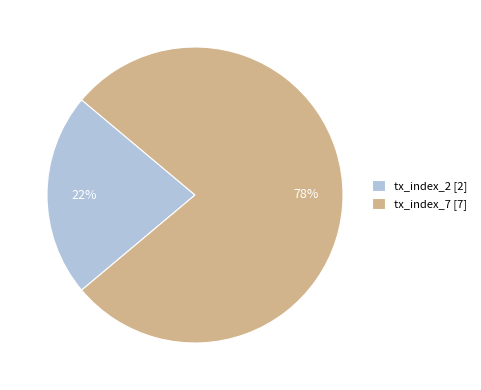

Is it true that tx_index_7 is 78% of the pie?

True